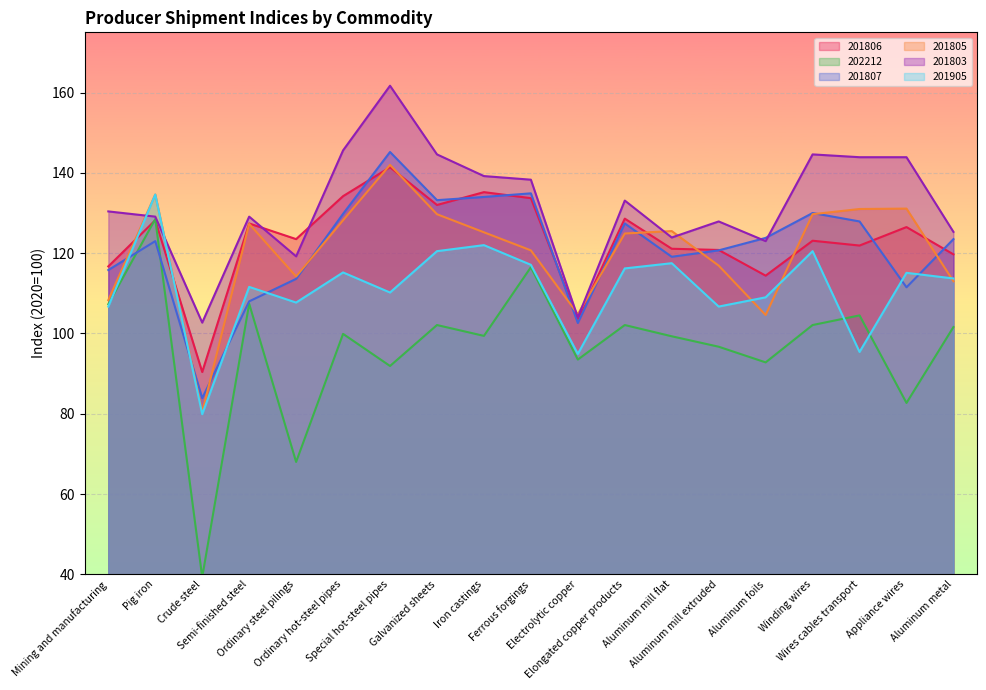

What is the minimum value shown in the chart?

39.3